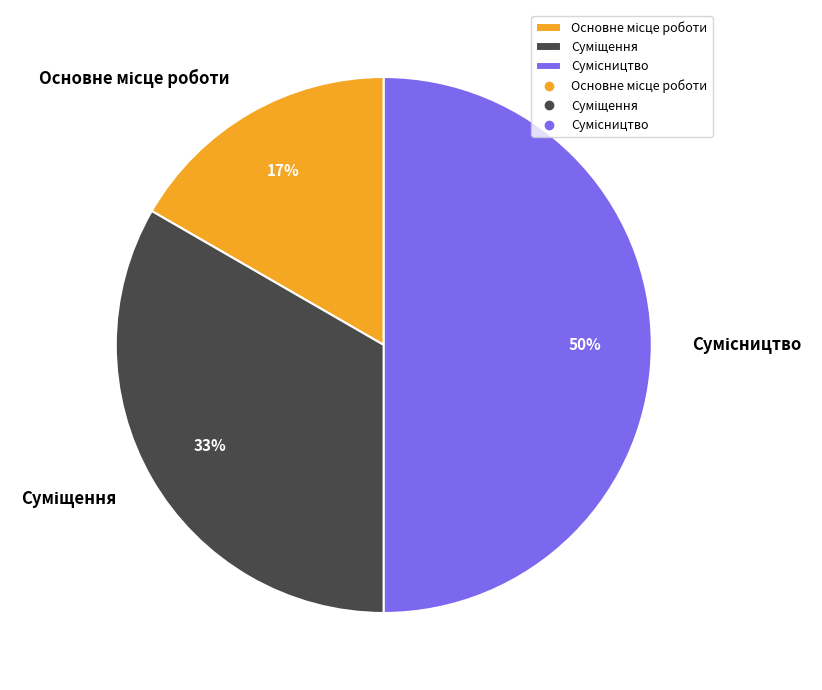

How many slices are in this pie chart?

3